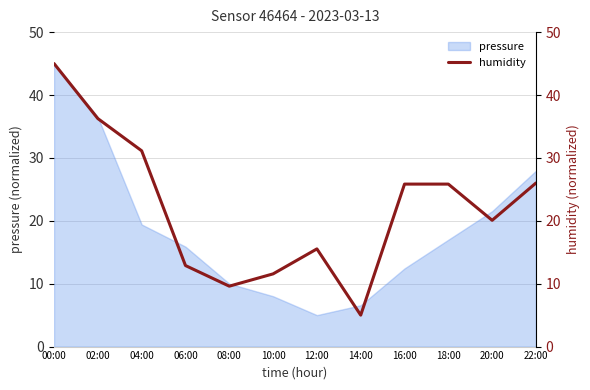

At which label is the value closest to 25?

16:00